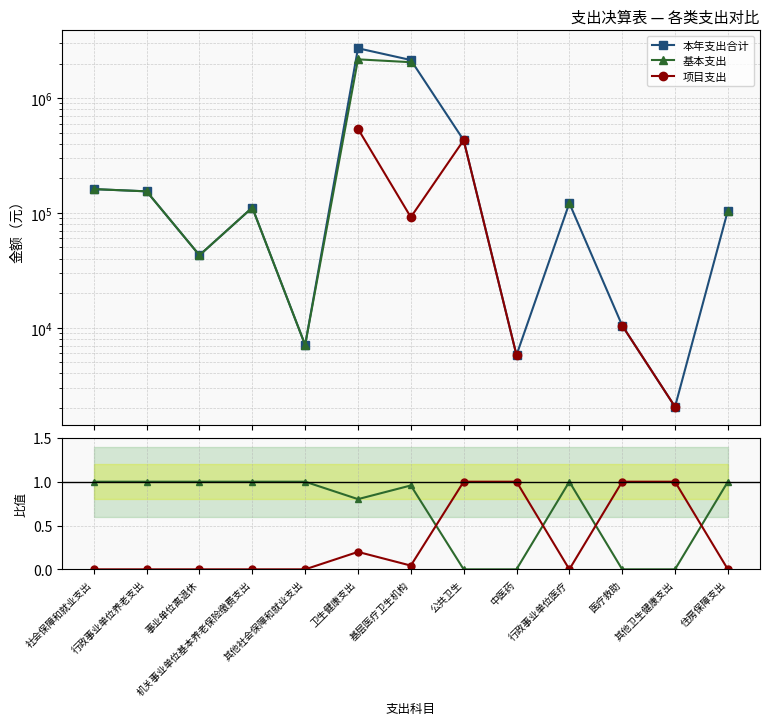

True or false: 本年支出合计 and 项目支出/本年支出合计 cross at least once.

False